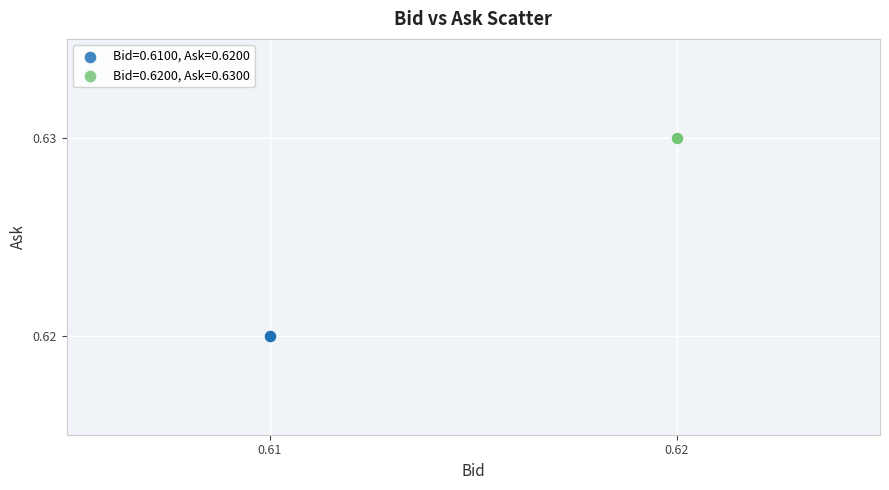

Which series contains the lowest Y value?

Bid=0.6100, Ask=0.6200